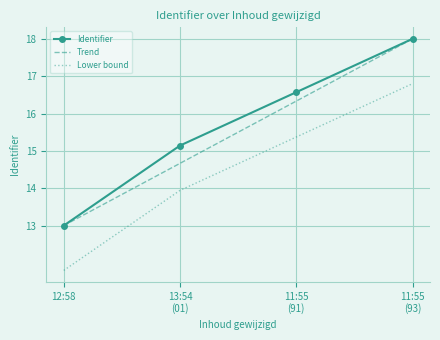

At which category is the sum across all series the highest?

11:55
(93)